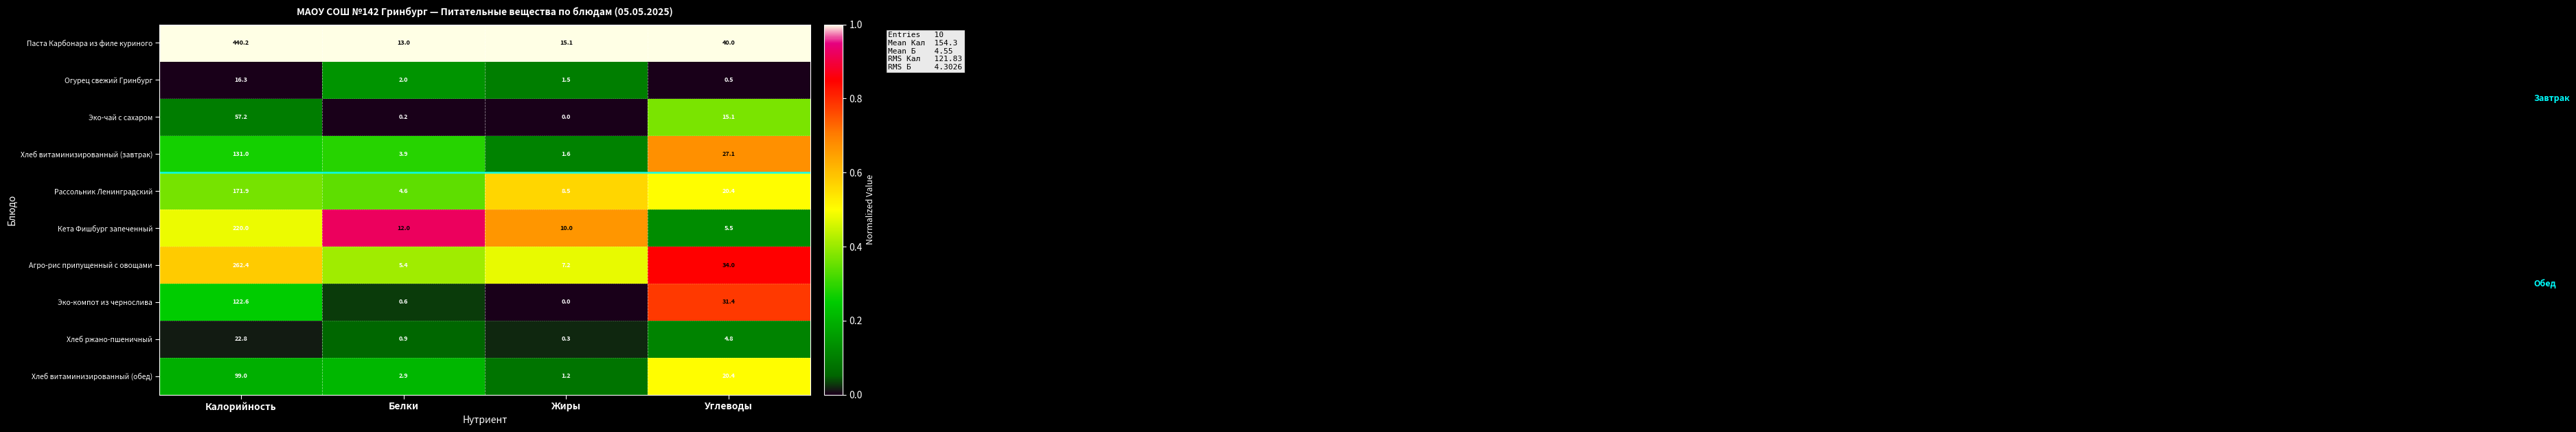

Rank the categories by Агро-рис припущенный с овощами value from lowest to highest.

Белки, Жиры, Углеводы, Калорийность